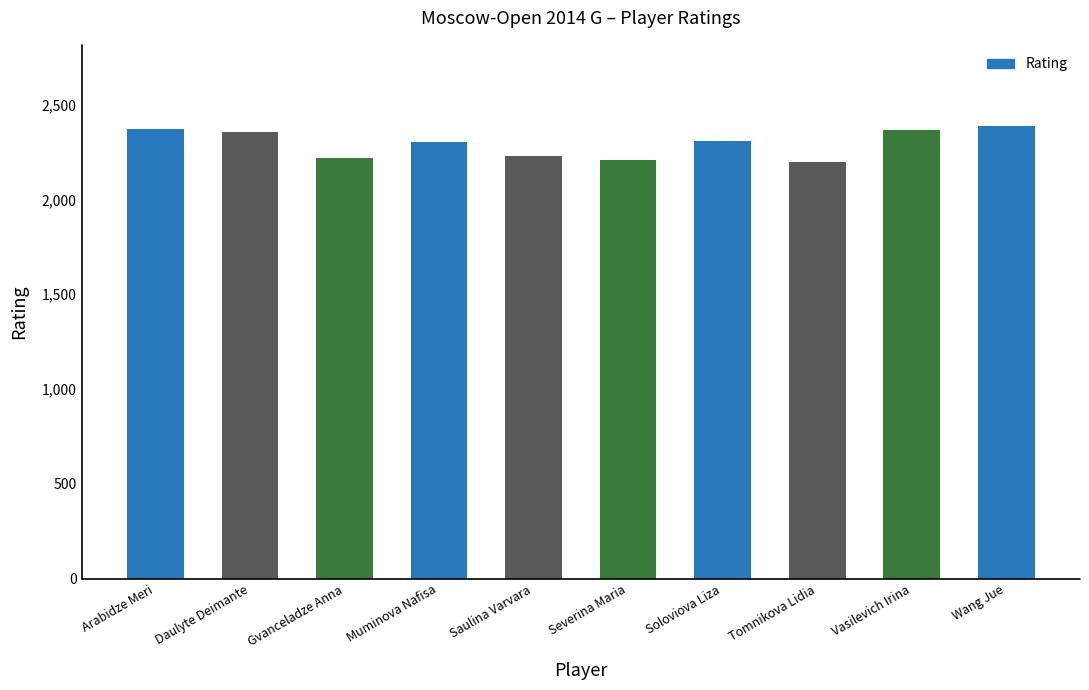

What is the difference between the second highest and second lowest values?

164